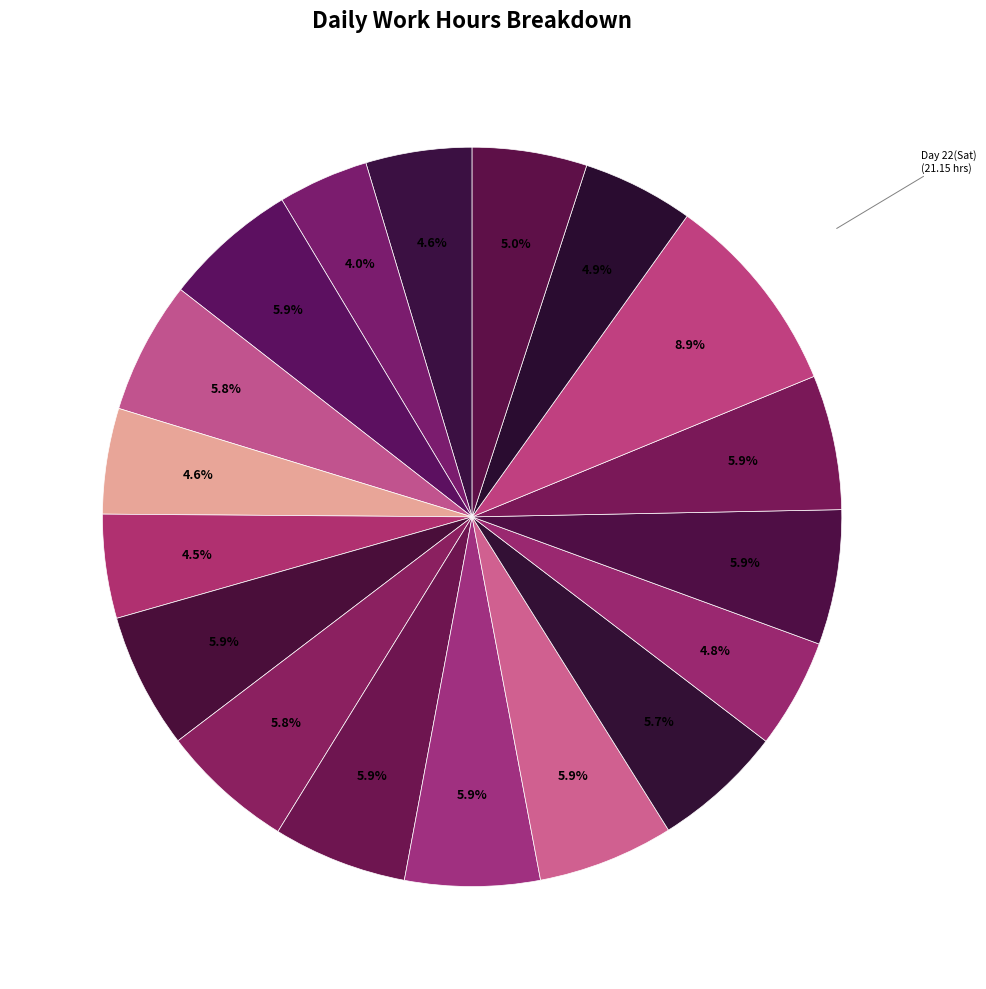

How many slices are in this pie chart?

18